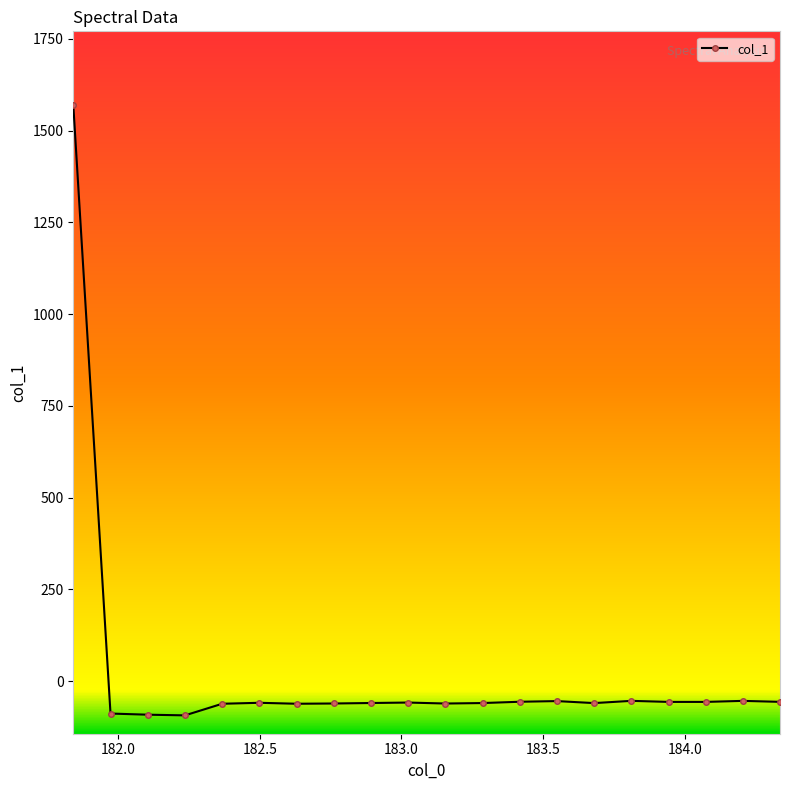

True or false: there are more than 0 points higher than both neighbors.

True